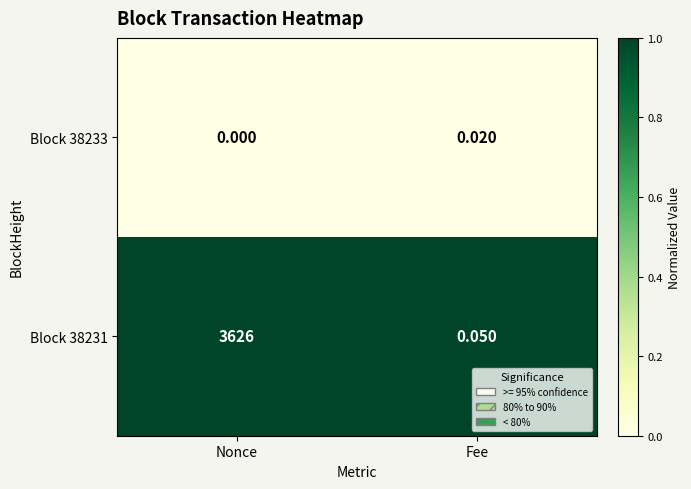

List the series in order of their overall mean, highest first.

Block 38231, Block 38233